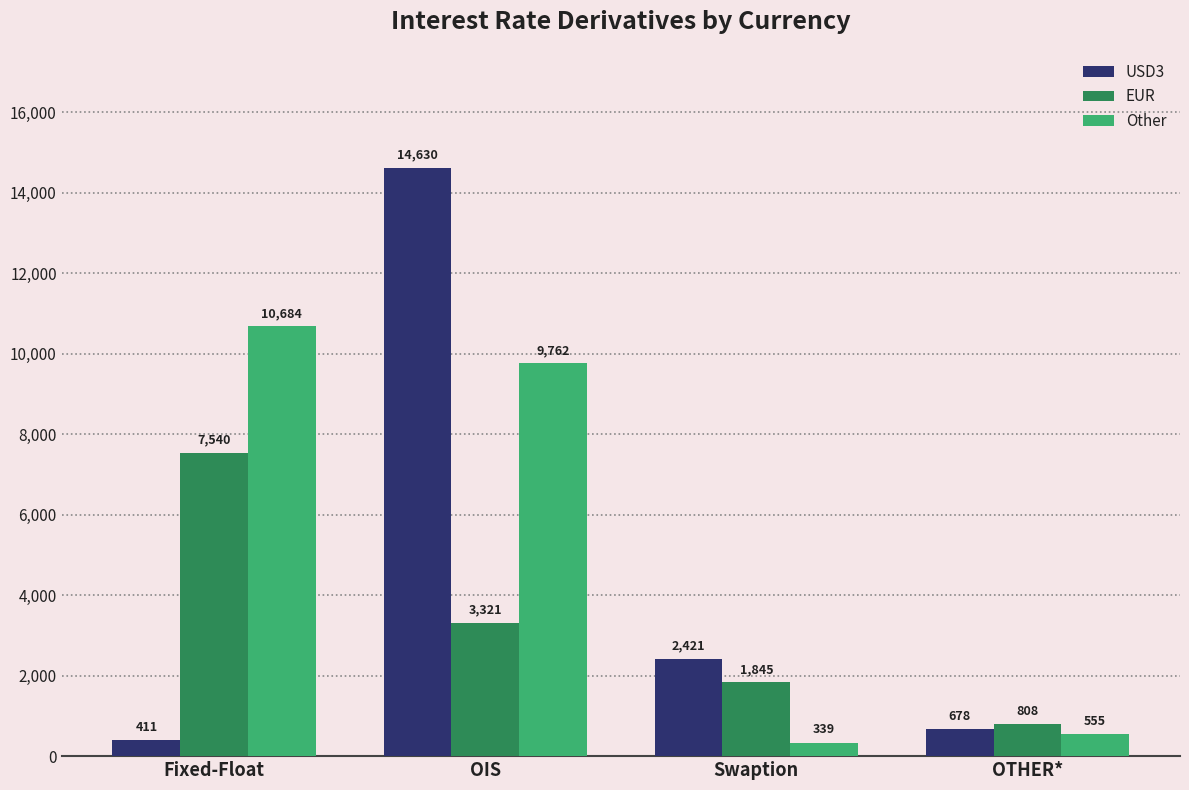

What are all the series names shown in the legend?

USD3, EUR, Other